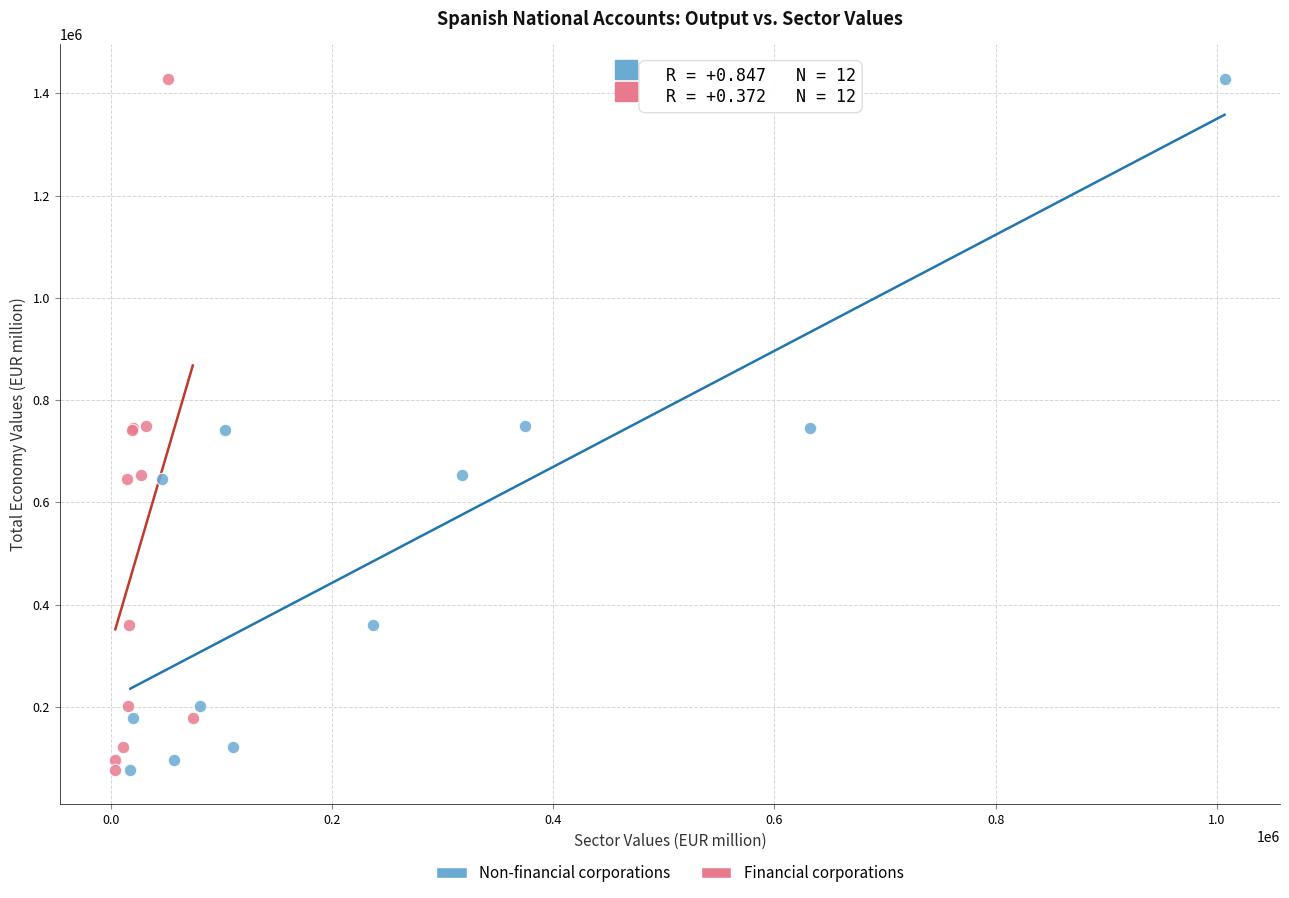

What are all the series names shown in the legend?

Non-financial corporations, Financial corporations